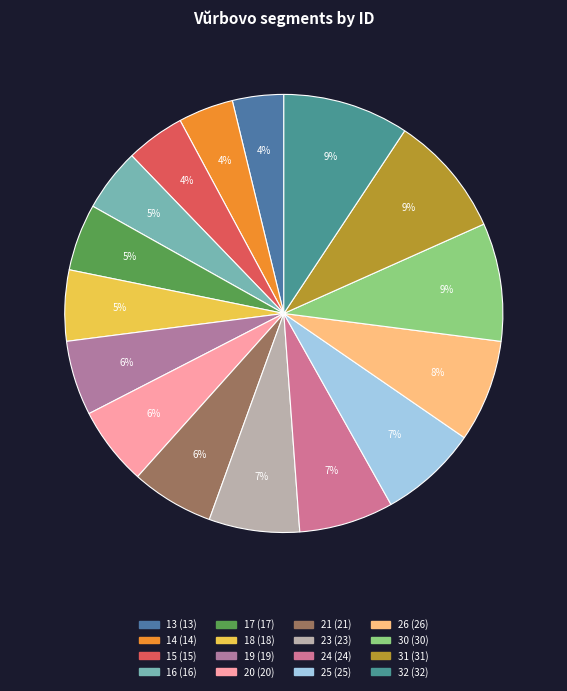

Count the number of slices in the pie.

16